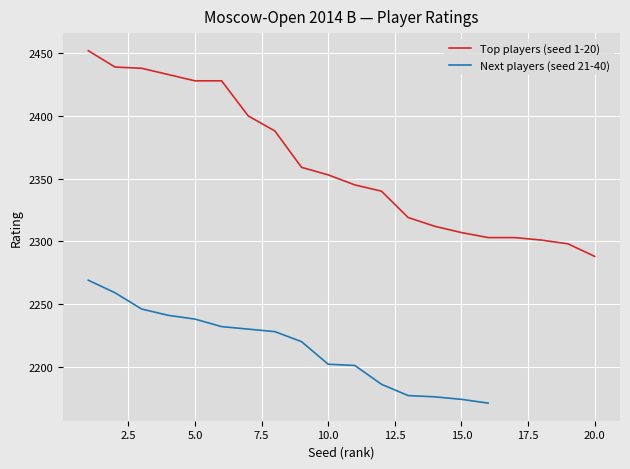

What is the difference between the values at 18 and 13?

18